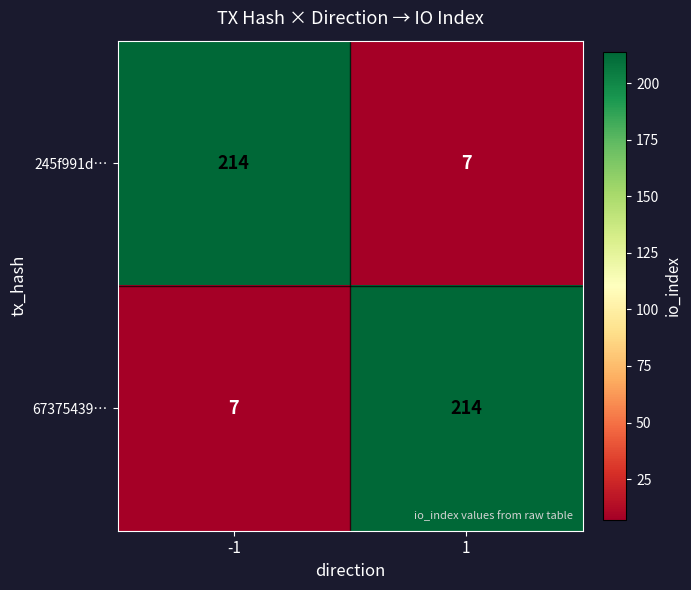

What is the difference between the 67375439… values at -1 and 1?

207